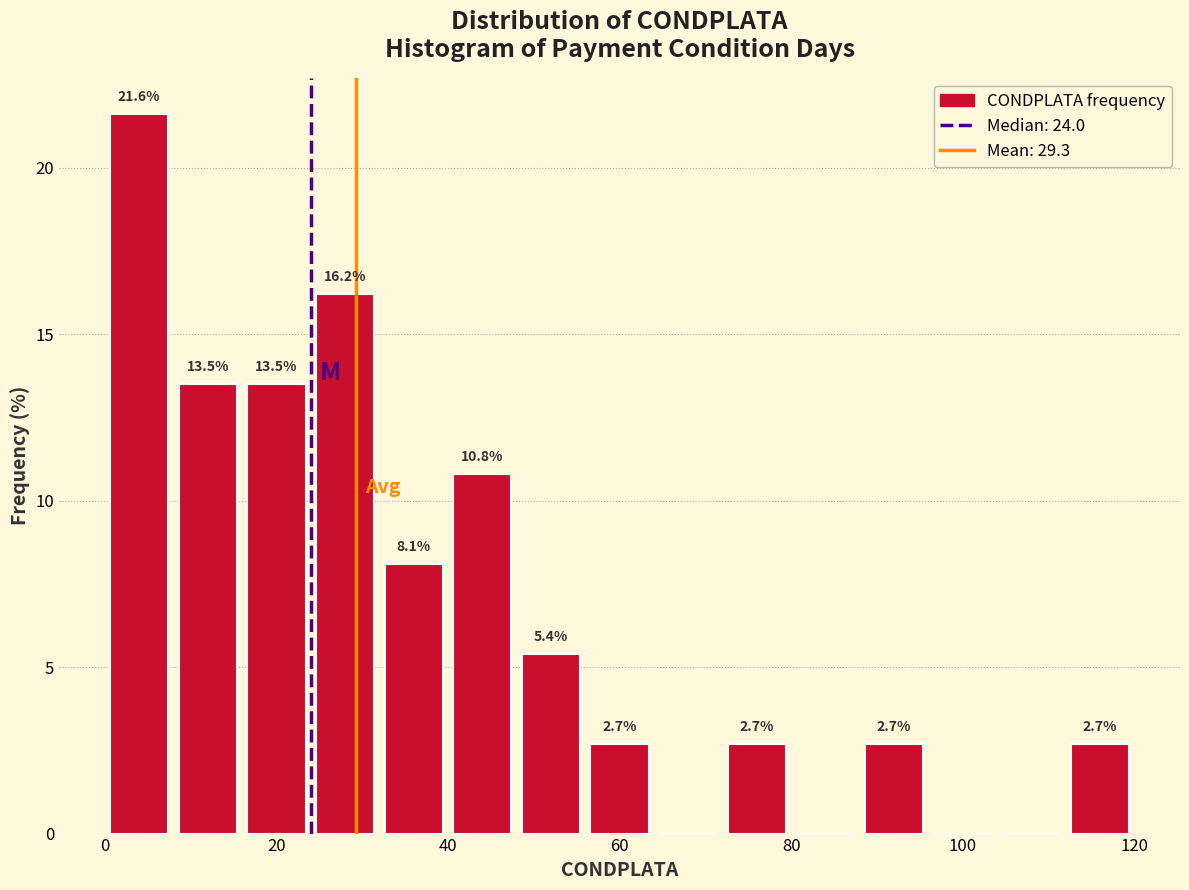

Which range on the x-axis has the tallest bar?

0 to 8